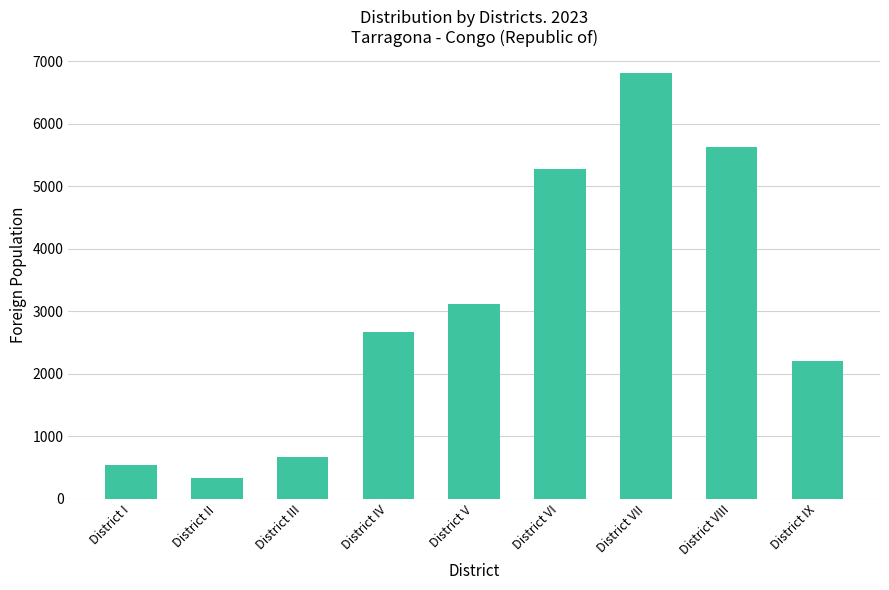

What is the sum of the values at District II and District I?

868